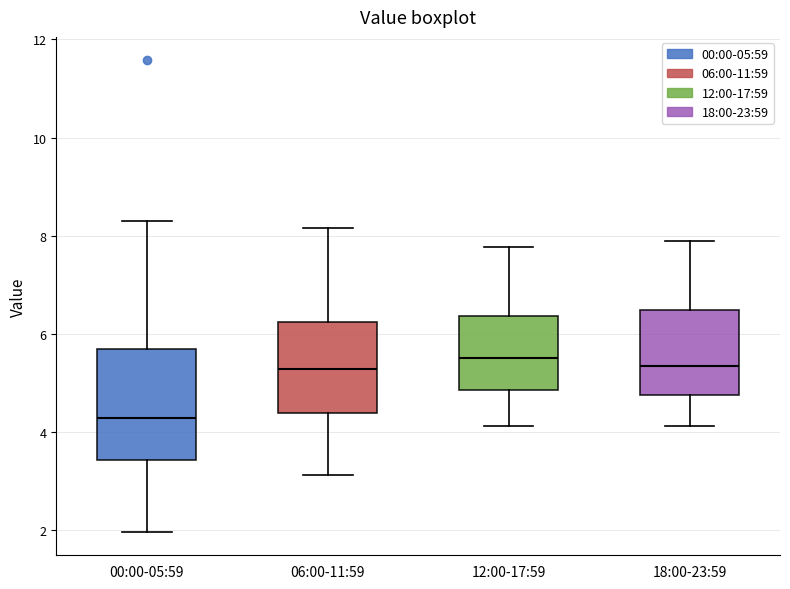

Where does the median line of the box for 18:00-23:59 sit on the y-axis? The values are not printed on the chart, so give them approximately, as read against the axis.

5.4